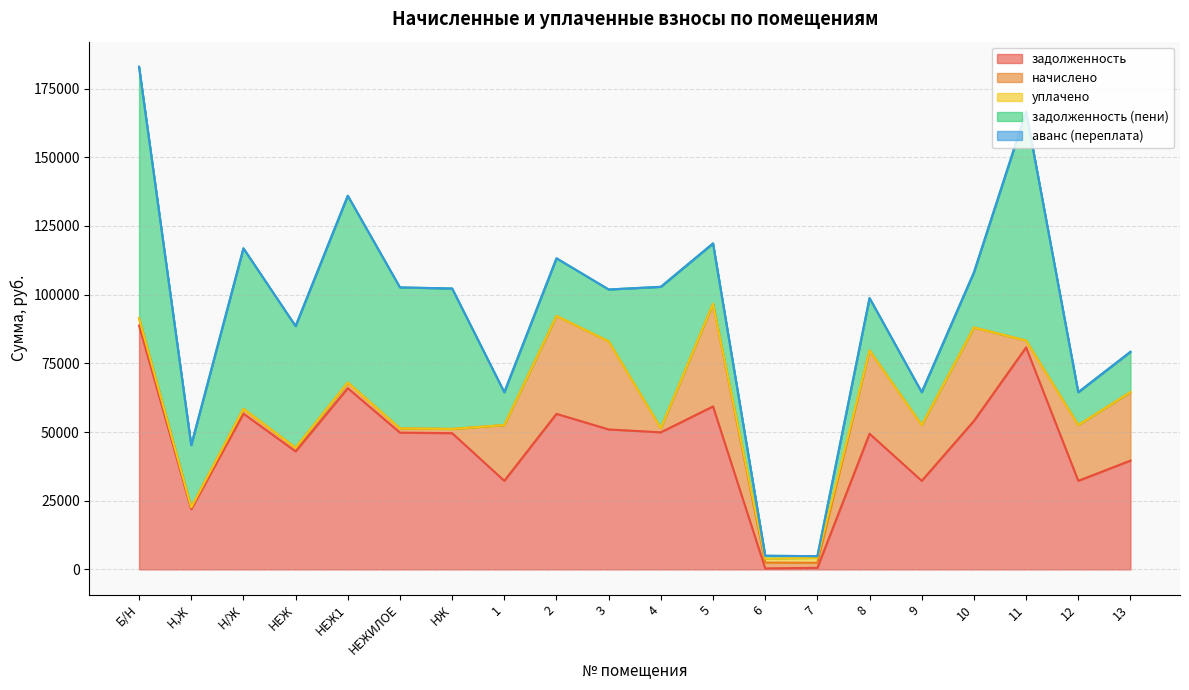

How many data points does each series have?

20